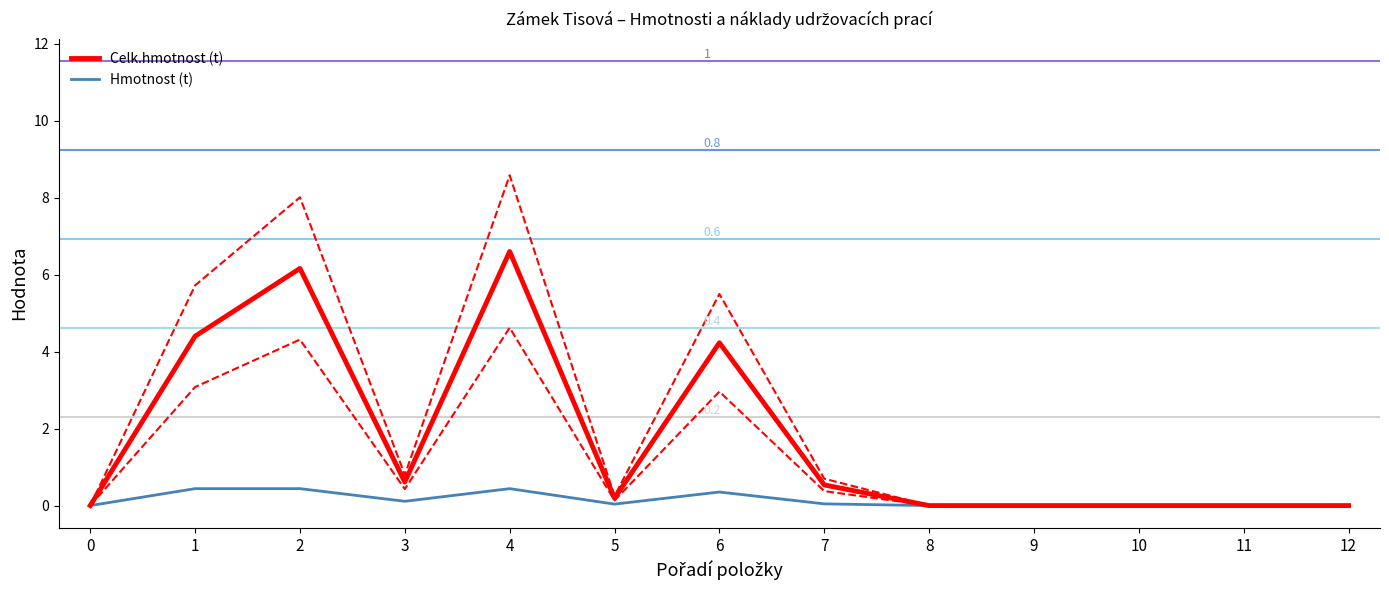

Where is the first local minimum for Celk.hmotnost (t)?

3